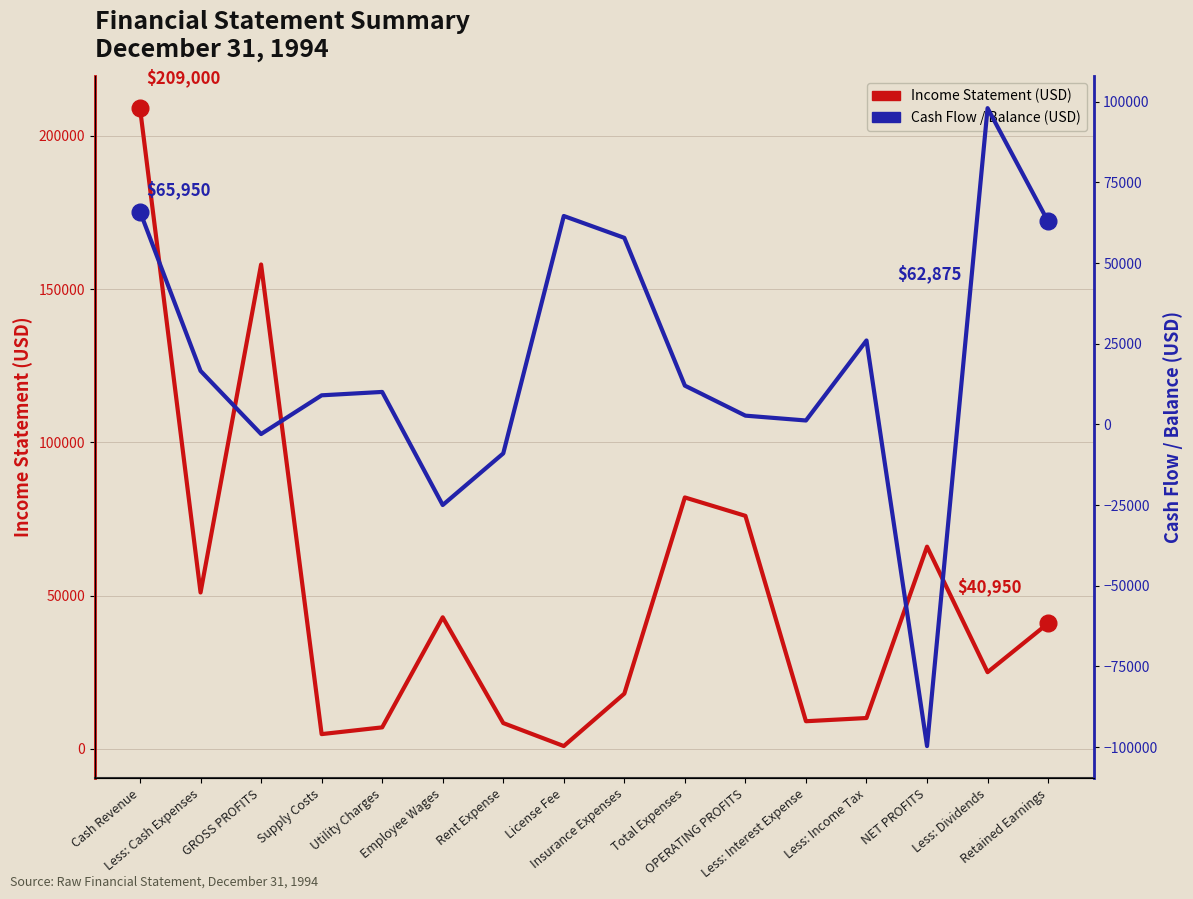

What is the label of the 14th point from the left?

NET PROFITS